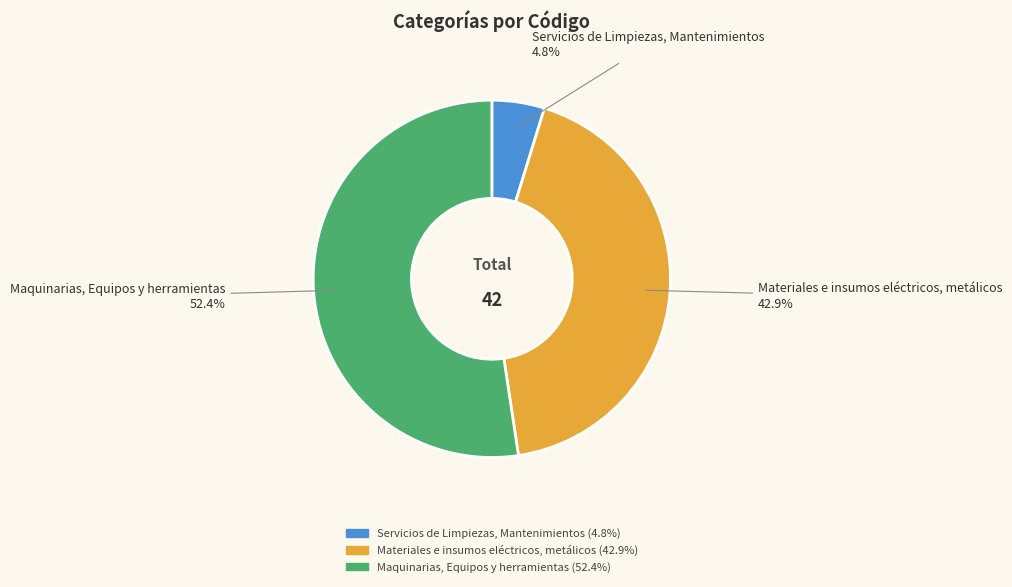

Rank the categories by value from lowest to highest.

Servicios de Limpiezas, Mantenimientos, Materiales e insumos eléctricos, metálicos, Maquinarias, Equipos y herramientas